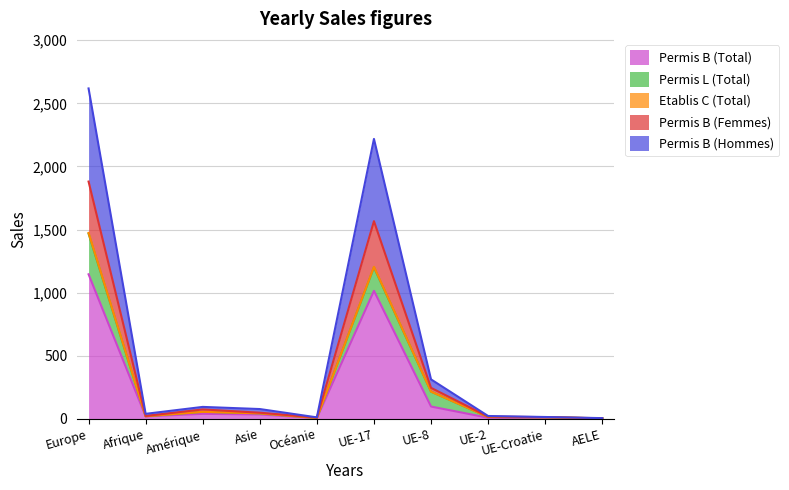

Does the chart have visible grid lines?

Yes